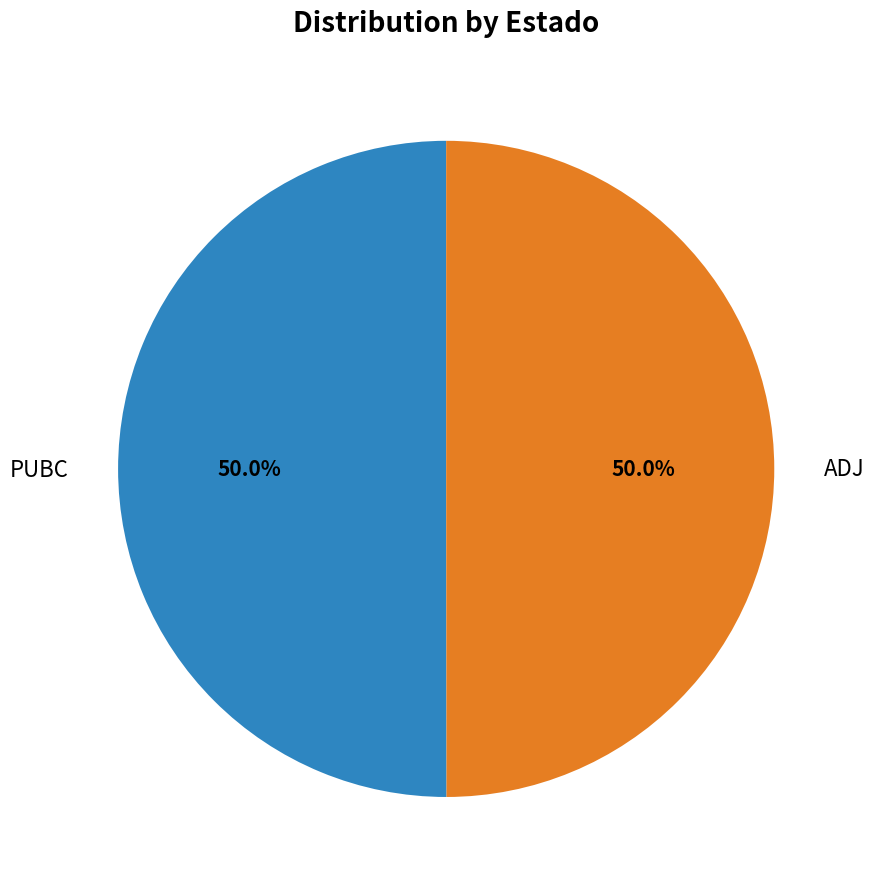

How much of the chart is everything except ADJ?

50.0%